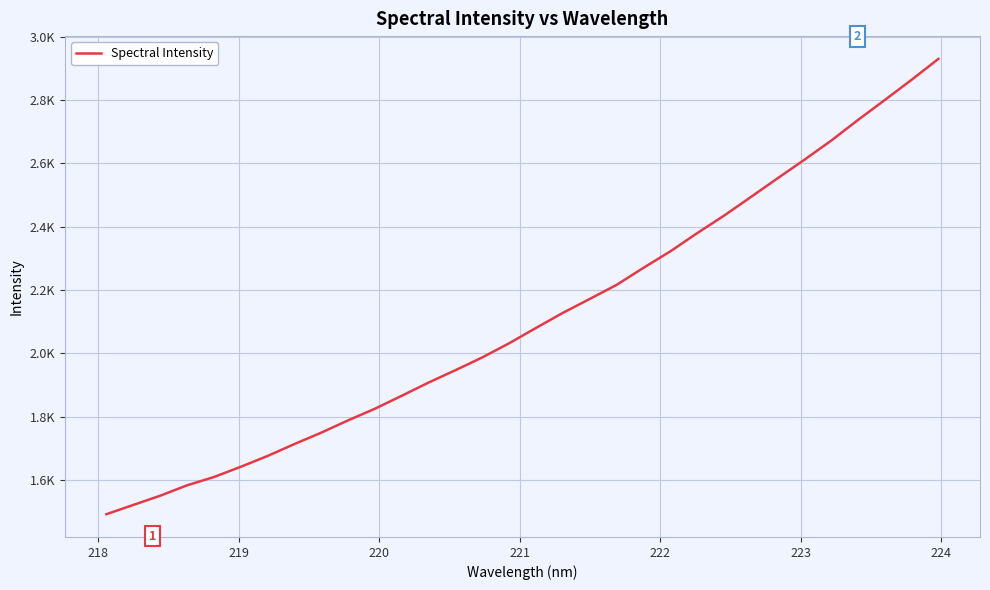

Does the chart have visible grid lines?

Yes